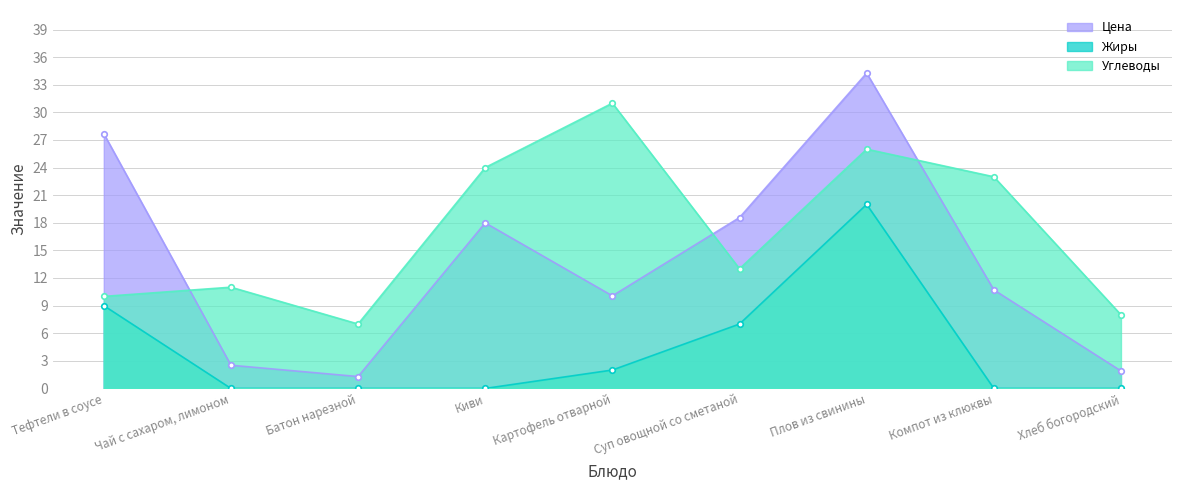

List the labels in order of Углеводы value, smallest first.

Батон нарезной, Хлеб богородский, Тефтели в соусе, Чай с сахаром, лимоном, Суп овощной со сметаной, Компот из клюквы, Киви, Плов из свинины, Картофель отварной